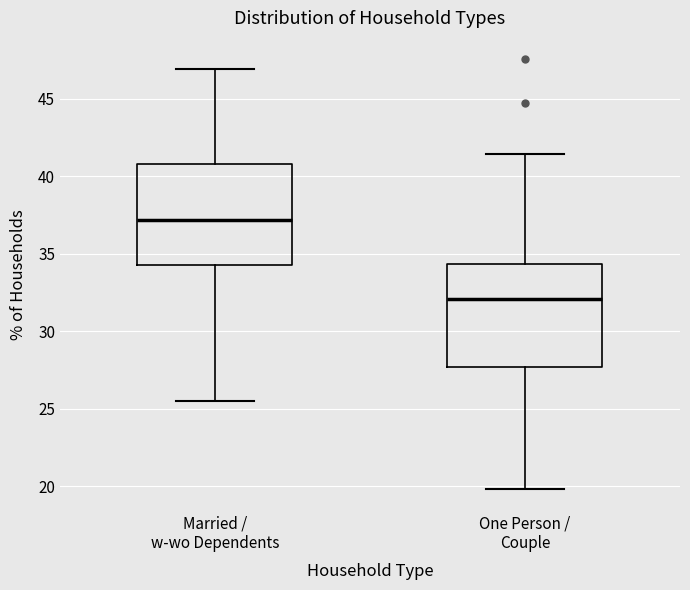

Reading left to right, transcribe this box plot: for each box, give where its median line is, the range the box spans, and where its two whiskers end, as read against the y-axis. The values are not printed on the chart, so give them approximately, as read against the axis.

Married / w-wo Dependents: median 37.0, box 34.5 to 41.0, whiskers 25.5 to 47.0
One Person / Couple: median 32.0, box 27.5 to 34.5, whiskers 20.0 to 41.5